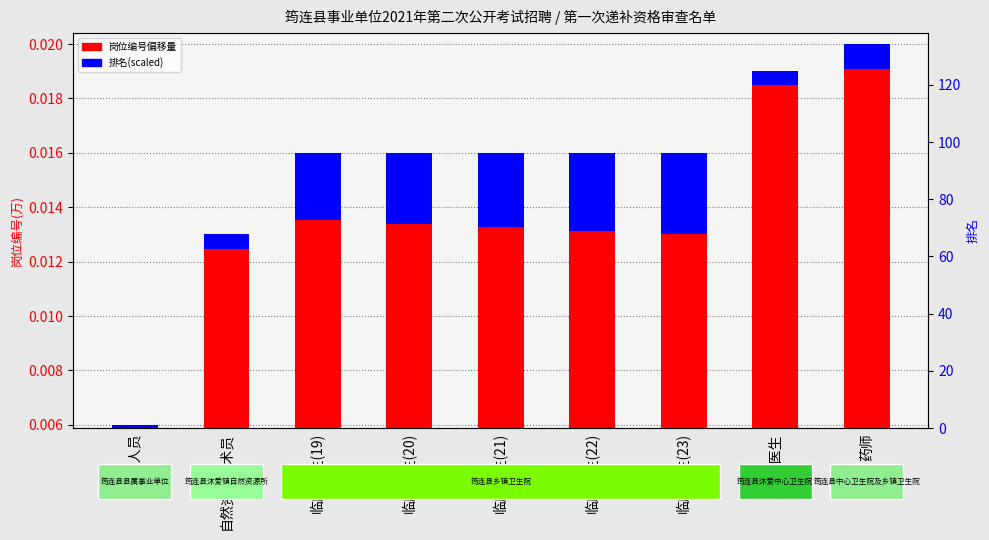

Rank the series by their average value, from lowest to highest.

排名(scaled), 岗位编号(偏移量×1000)